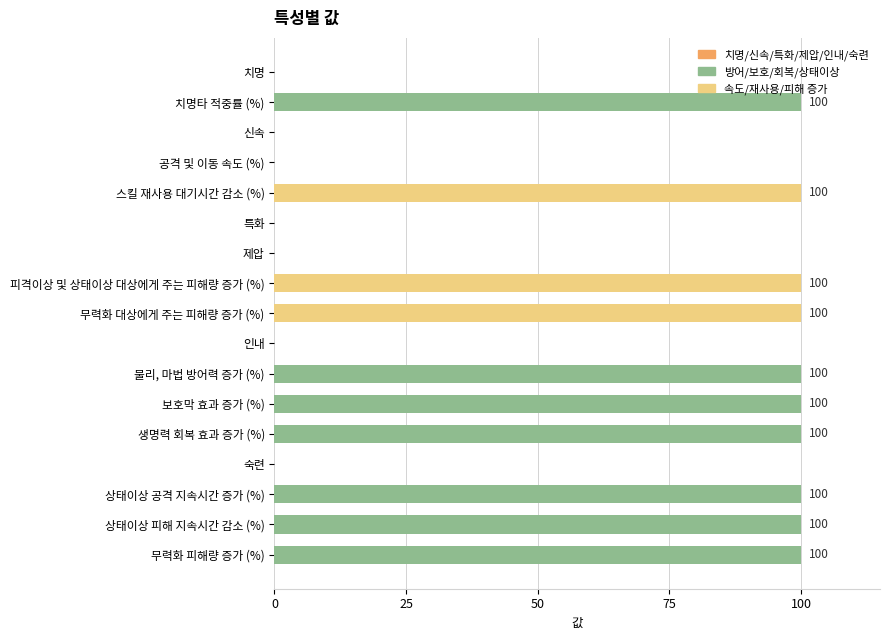

What is the approximate value at 무력화 대상에게 주는 피해량 증가 (%), to the nearest 10?

100